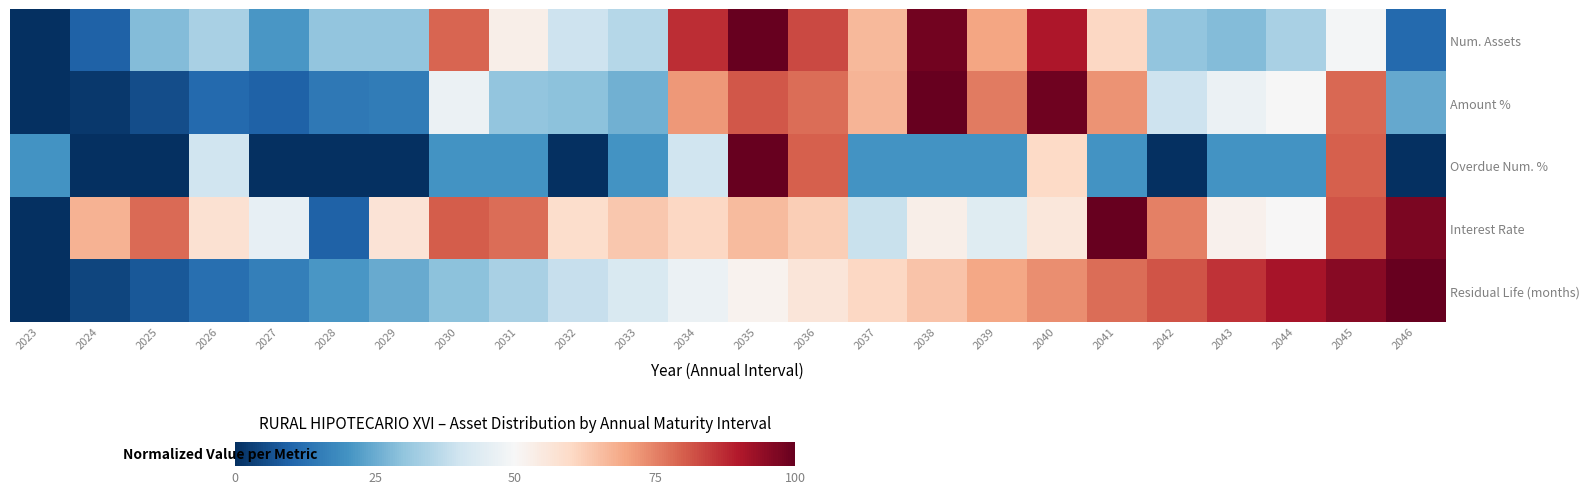

What is the difference between the highest and lowest values at 2037?

46.9